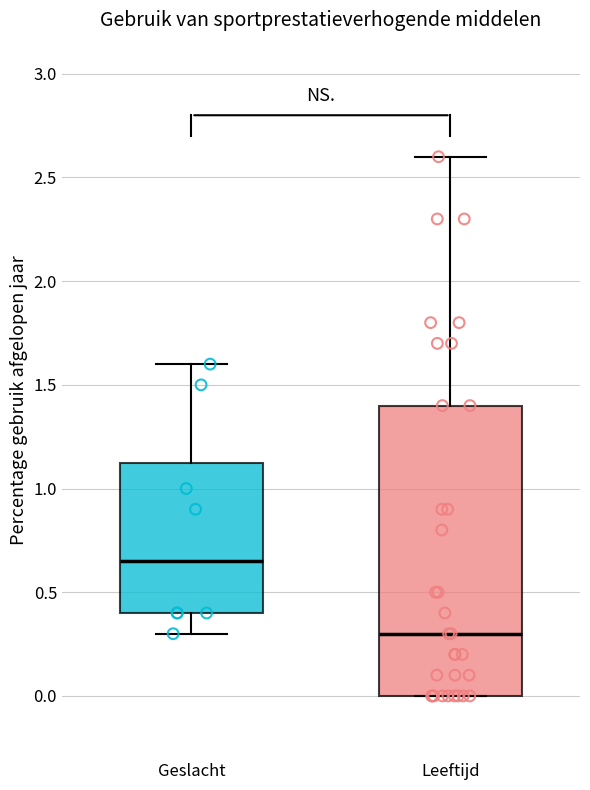

Where is the lower edge of the box for Leeftijd on the y-axis? The values are not printed on the chart, so give them approximately, as read against the axis.

0.00